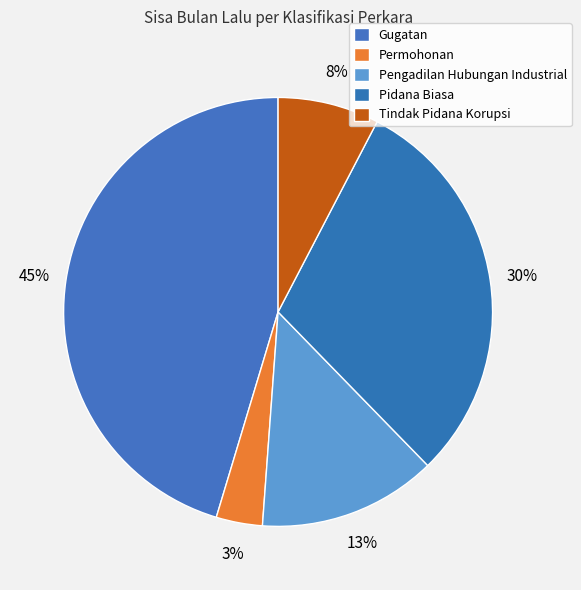

True or false: Permohonan accounts for 15% of the total.

False